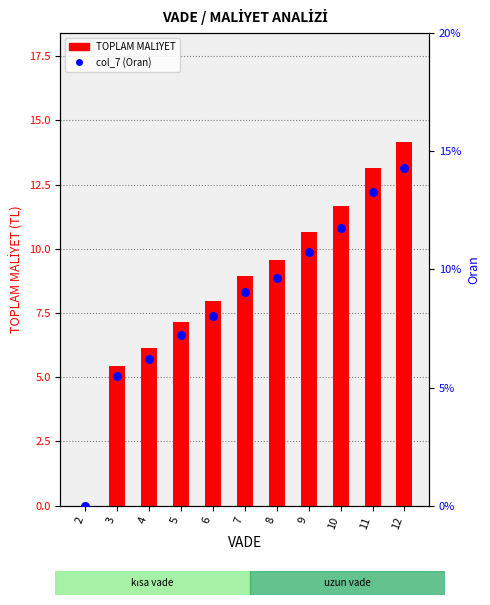

Is the value of TOPLAM MALİYET at 12 greater than the value of col_7 (Oran) at 11?

Yes